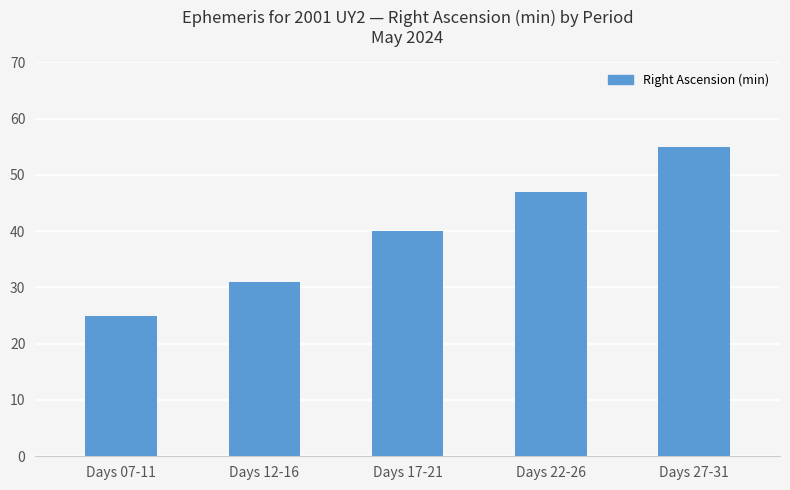

What is the sum of the values at Days 27-31 and Days 17-21?

95